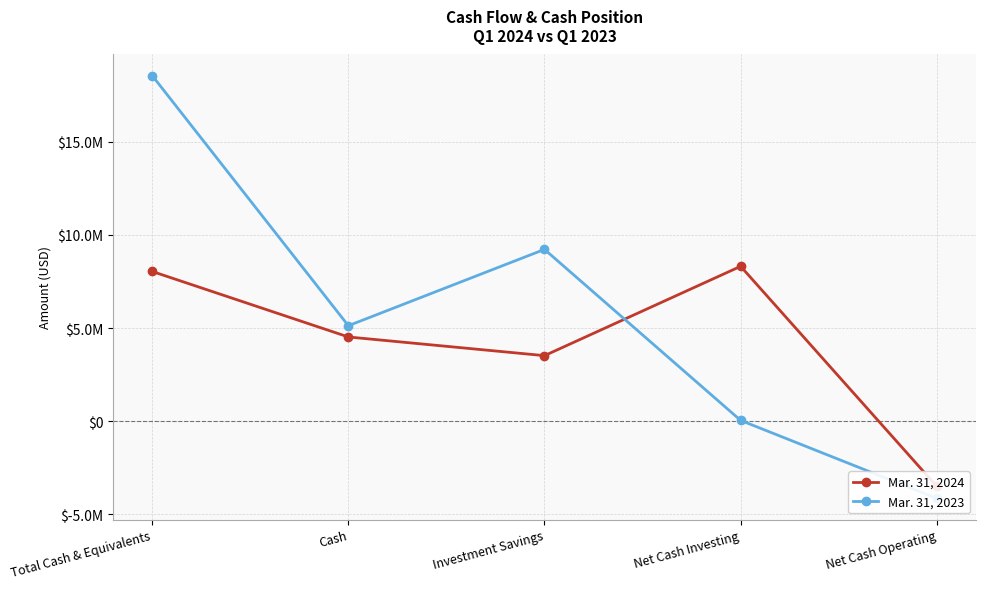

What is the value of the Mar. 31, 2024 point at the 3rd from the left?

3518370